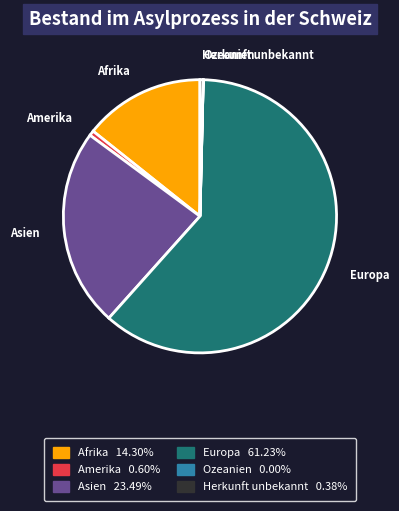

Is there a majority slice in this chart?

Yes